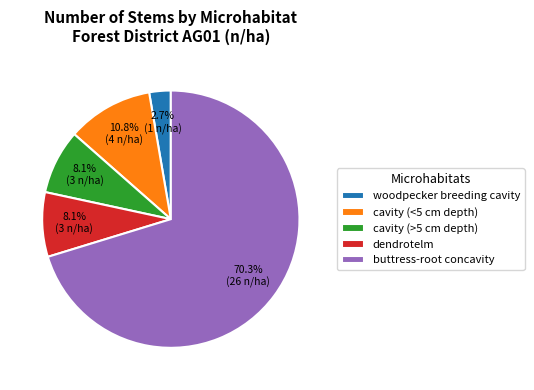

To the nearest percent, what is the difference between the largest and smallest slice percentages?

68%